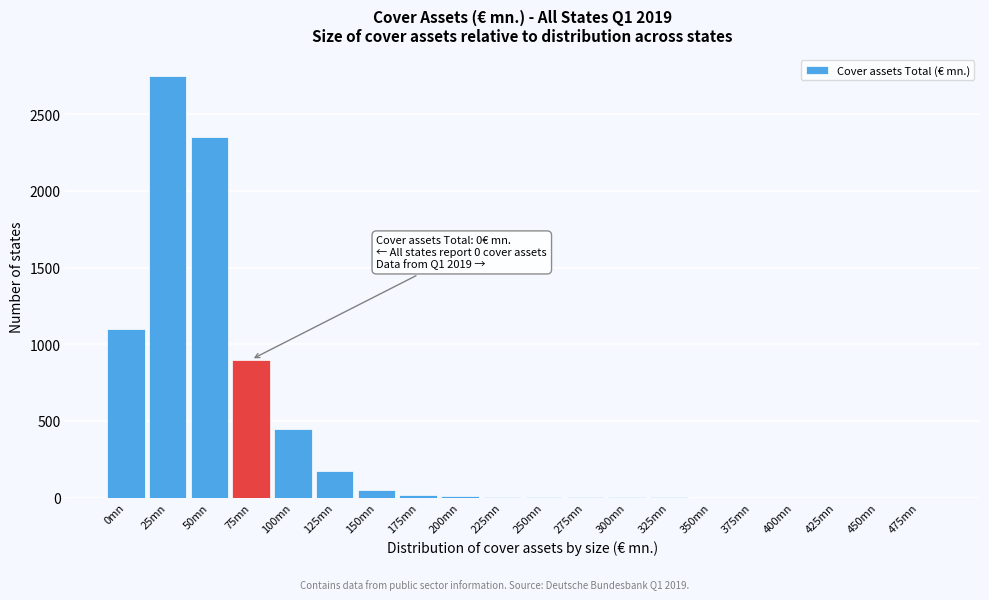

Where is the data nearest to the value 1375?

0mn